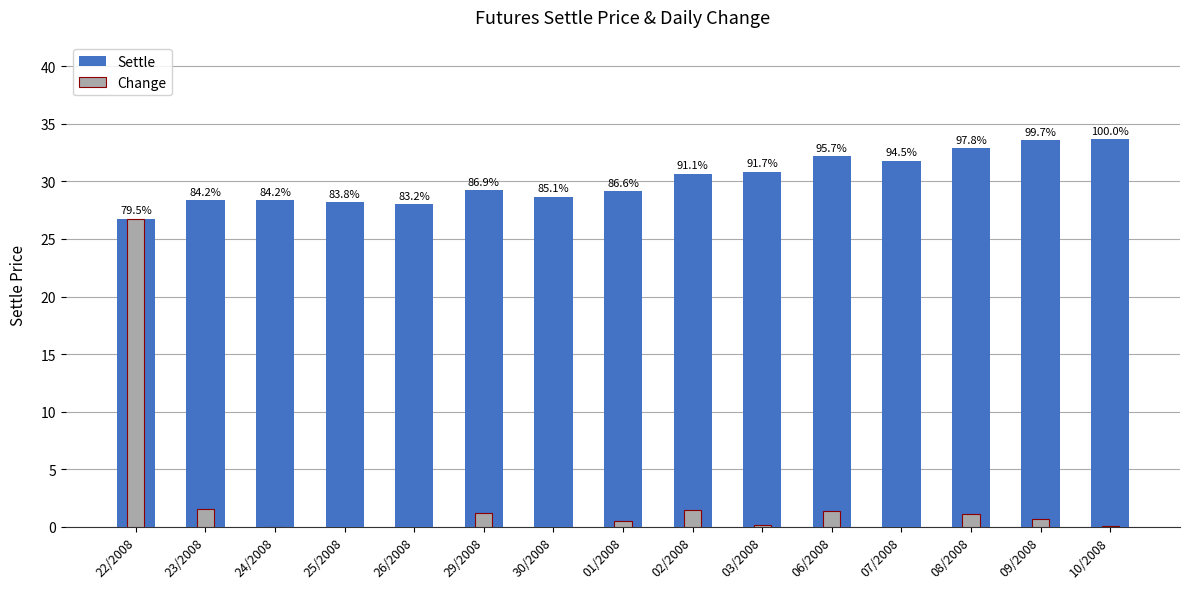

What is the value of the Change bar at the 9th from the left?

1.5